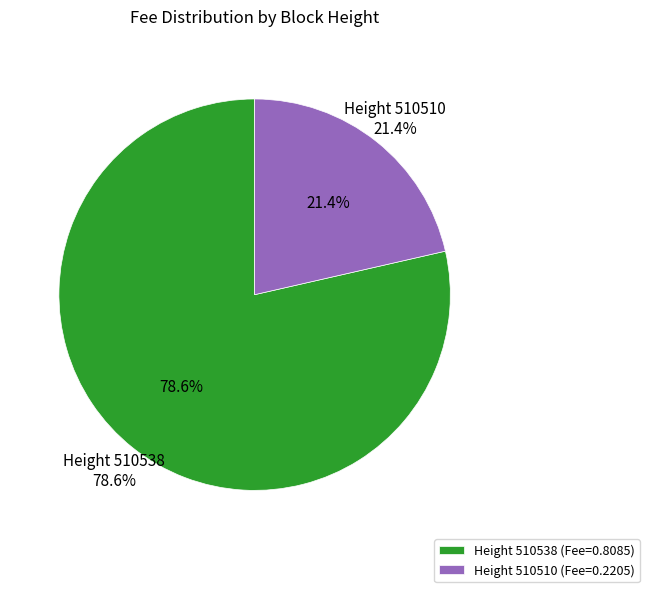

True or false: 510510 accounts for 16% of the total.

False